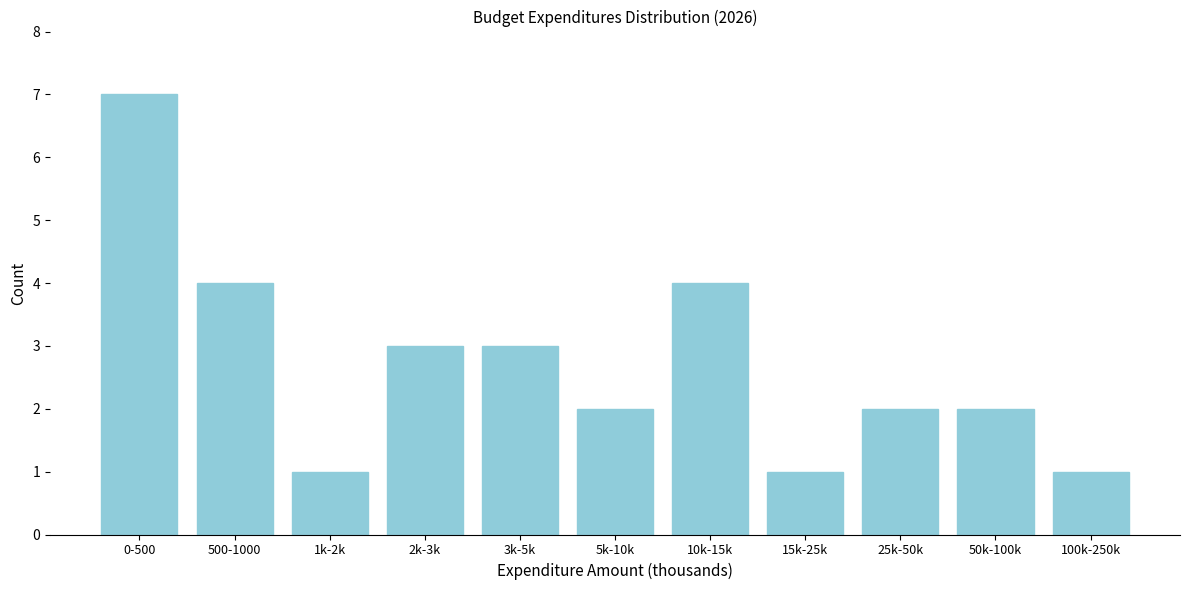

Reading right to left, extract all data points from this chart.

1	2	2	1	4	2	3	3	1	4	7